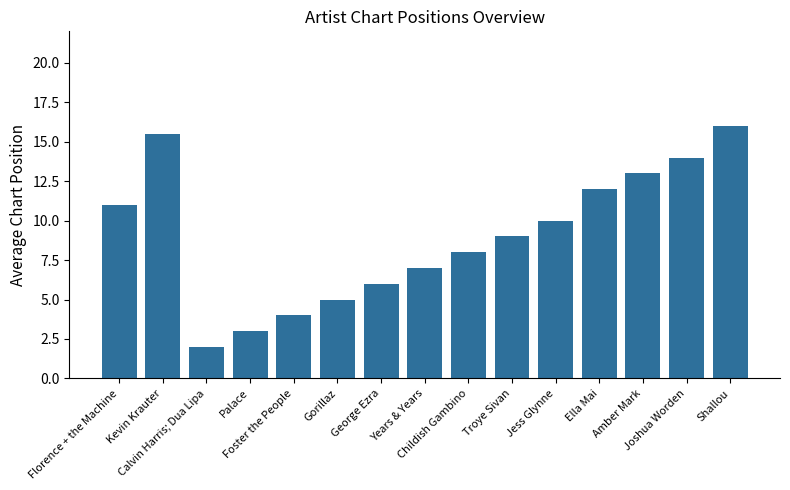

What is the label of the 2nd bar from the left?

Kevin Krauter